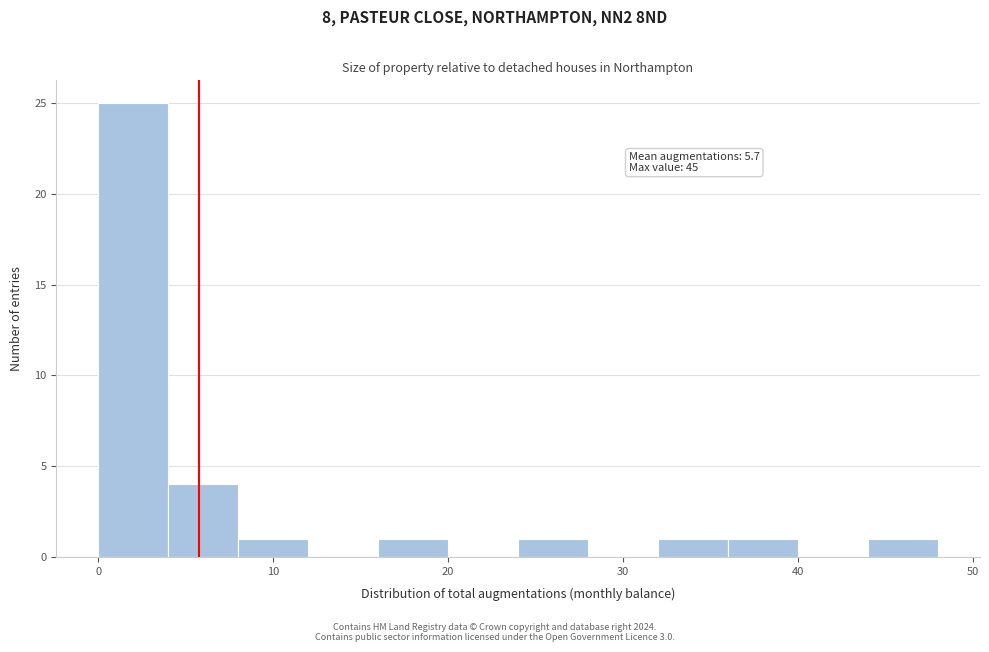

Over which range of the x-axis is the bar tallest?

0 to 4